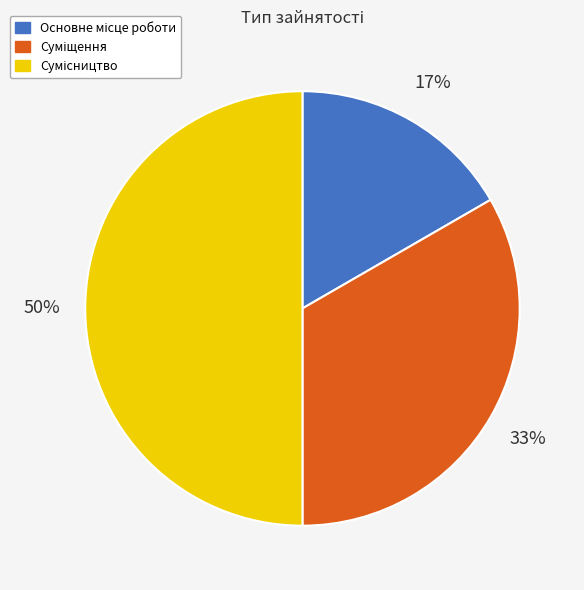

How many slices are in this pie chart?

3